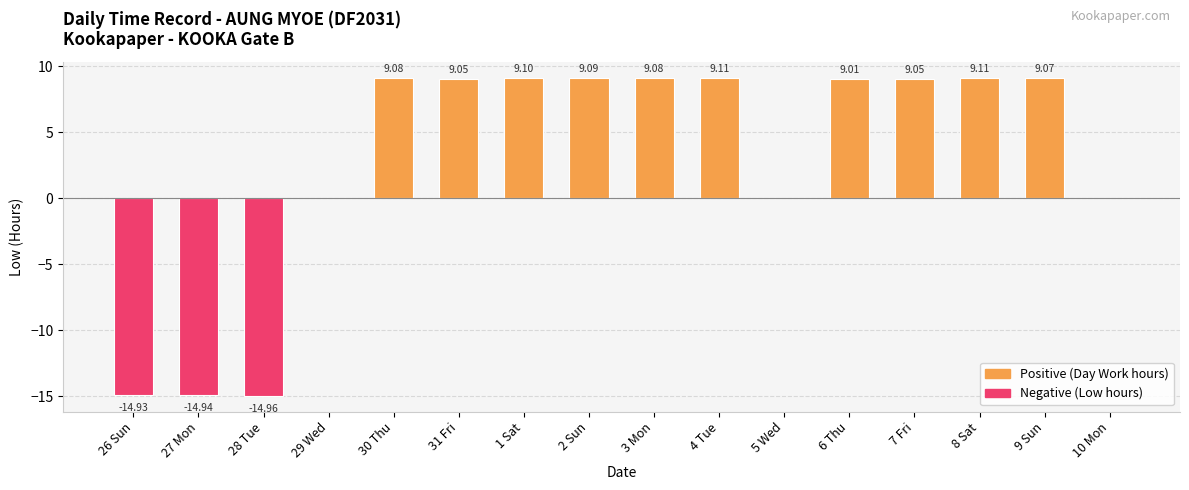

What is the change in value from 26 Sun to 8 Sat?

+24.0